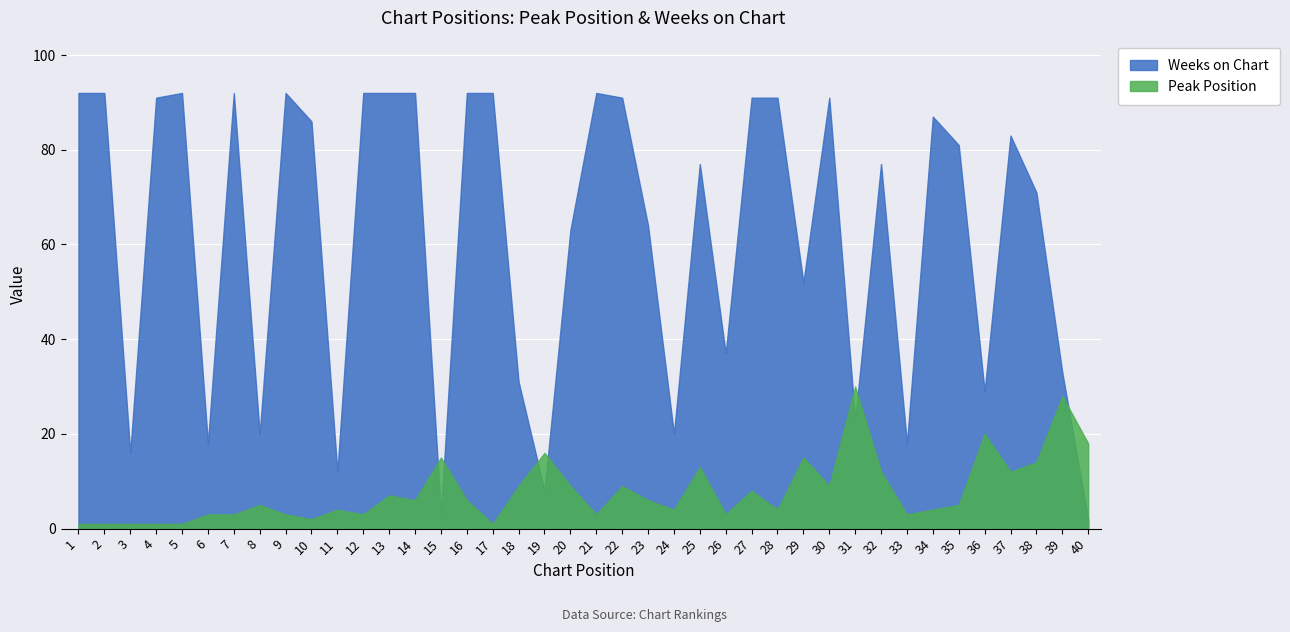

Does the chart display data point markers on the line(s)?

No